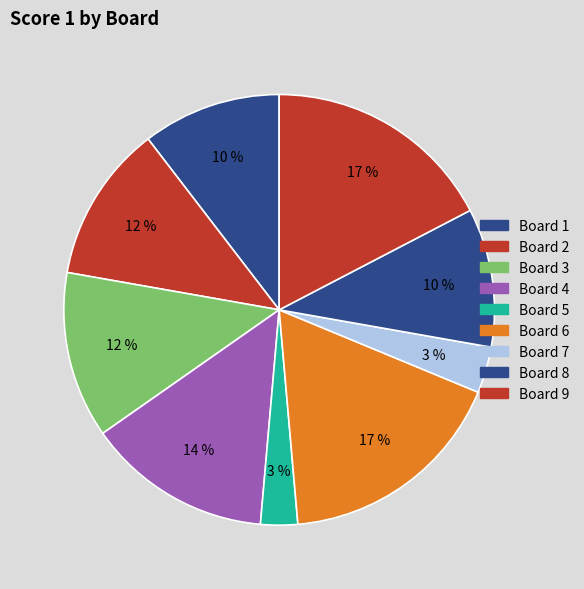

What percentage do Board 5 and Board 1 together represent?

13.2%